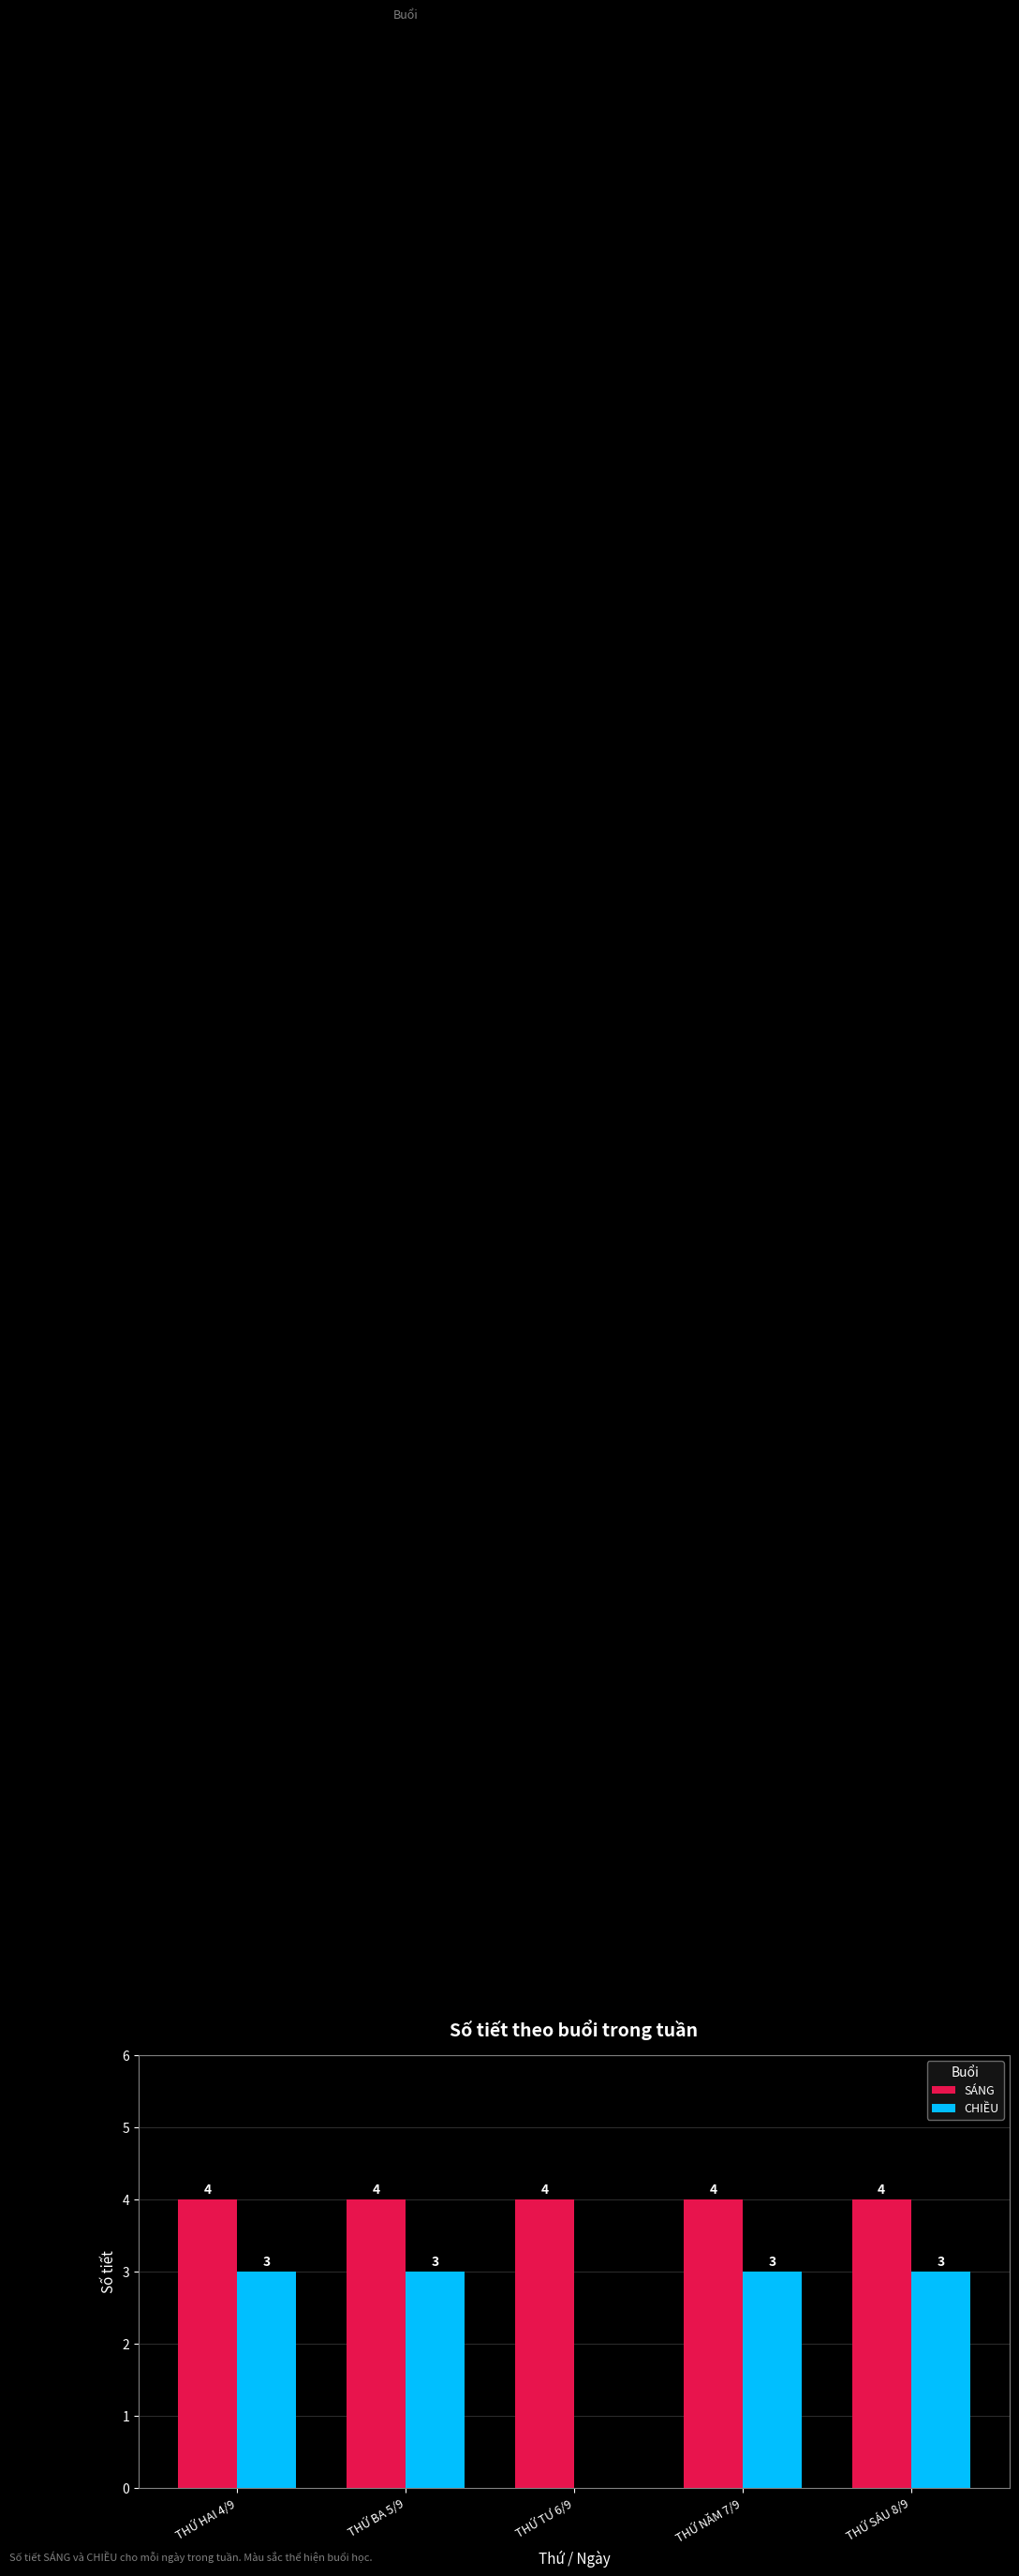

Reading left to right, list all the values displayed in this chart.

SÁNG: THỨ HAI 4/9=4	THỨ BA 5/9=4	THỨ TƯ 6/9=4	THỨ NĂM 7/9=4	THỨ SÁU 8/9=4
CHIỀU: THỨ HAI 4/9=3	THỨ BA 5/9=3	THỨ TƯ 6/9=0	THỨ NĂM 7/9=3	THỨ SÁU 8/9=3